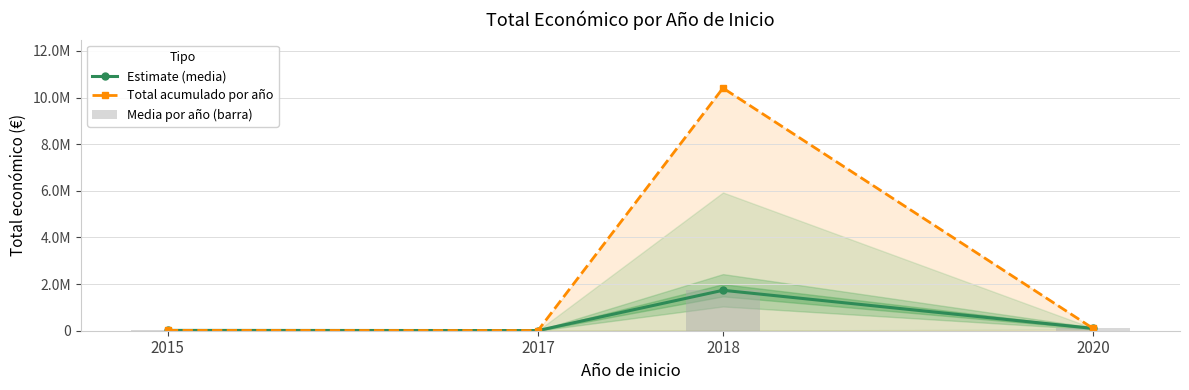

Reading left to right, list all the values displayed in this chart.

Estimate (media): 2015=14000	2017=7000	2018=1734686	2020=99743
Total acumulado por año: 2015=14000	2017=7000	2018=10408116	2020=99743
Media por año (barra): 2015=14000	2017=7000	2018=1734686	2020=99743